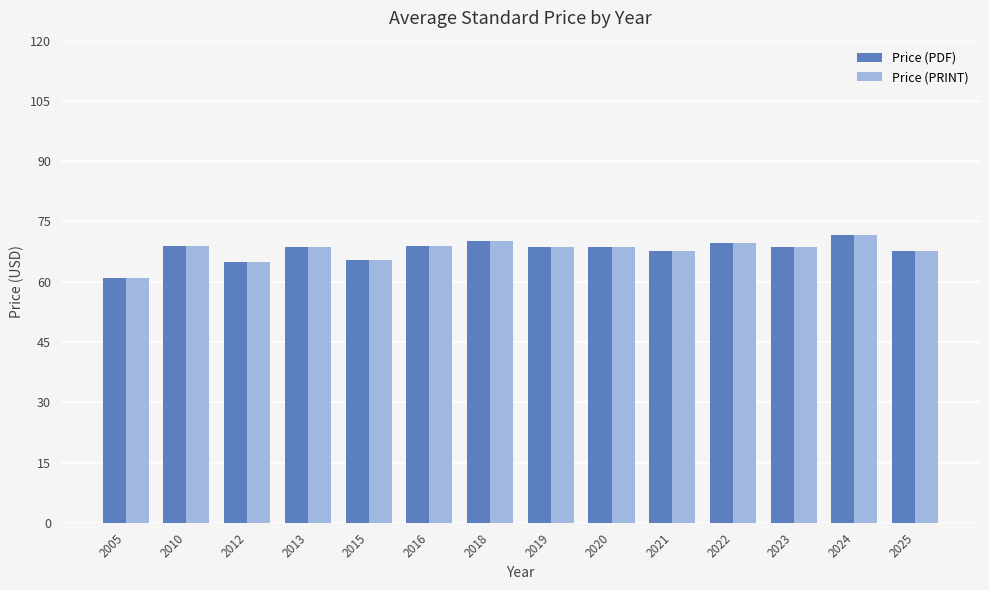

How many categories are shown in the chart?

14